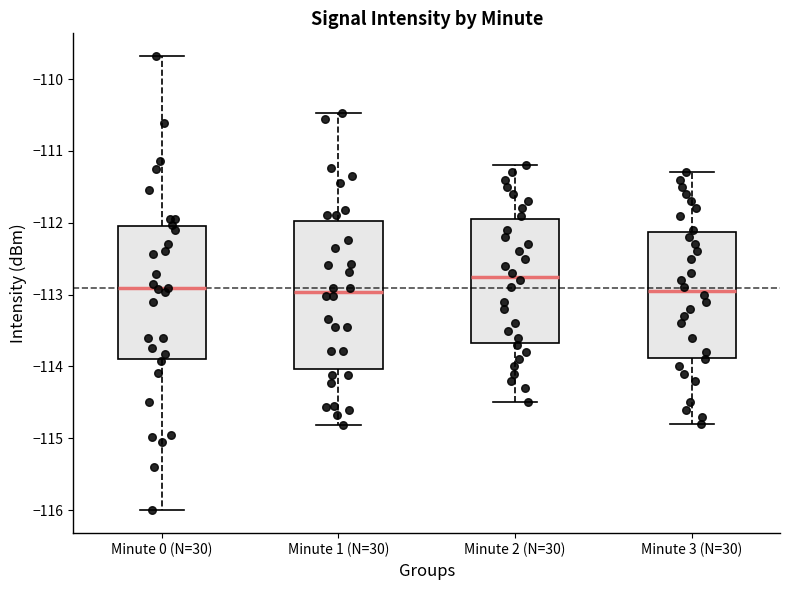

Which box is the tallest, from its lower edge to its upper edge?

Minute 1 (N=30)